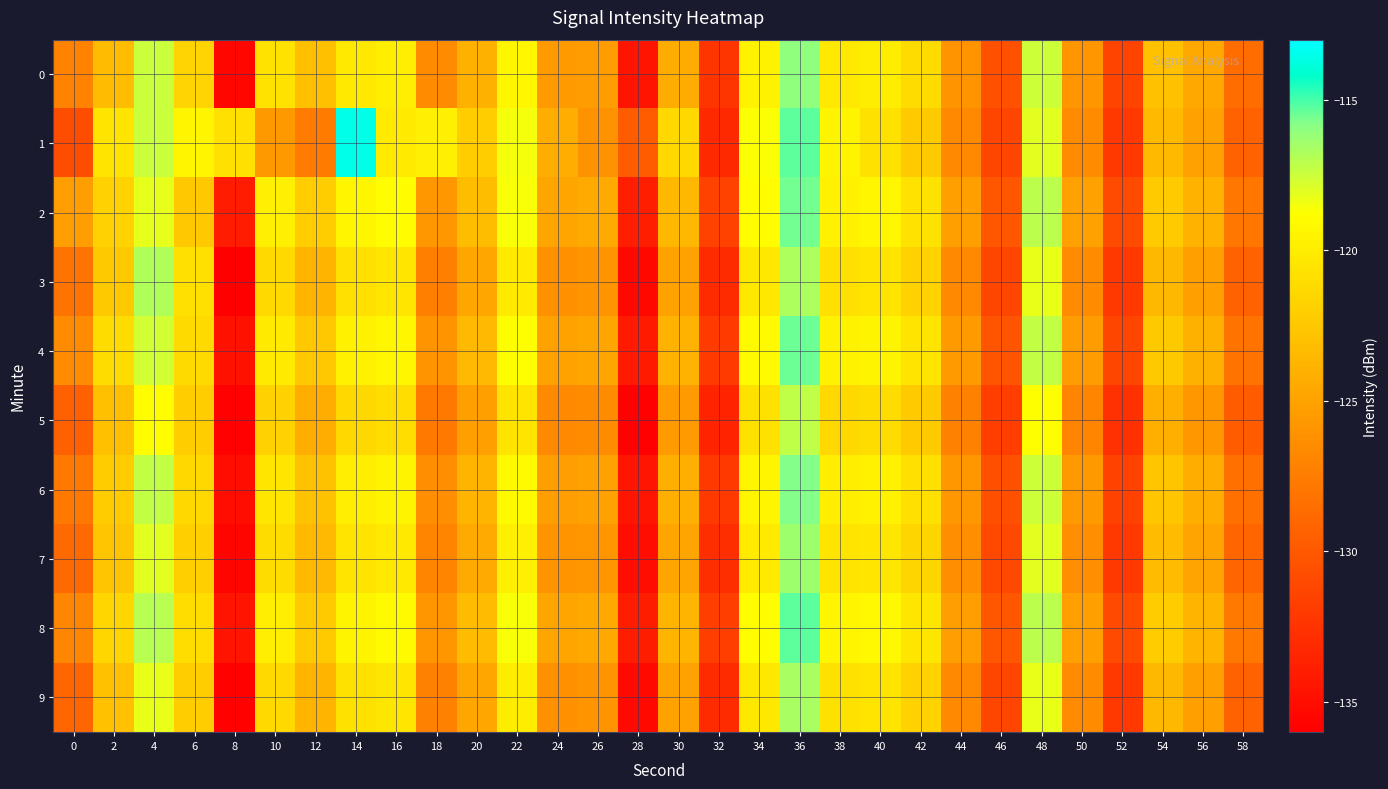

What is the maximum value shown in the chart?

-113.6